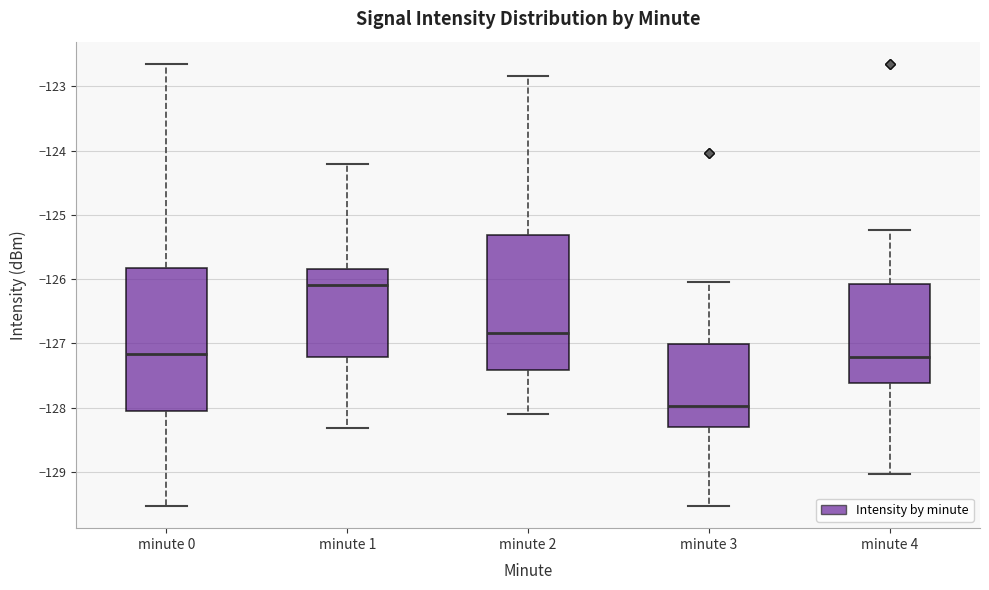

Reading left to right, transcribe this box plot: for each box, give where its median line is, the range the box spans, and where its two whiskers end, as read against the y-axis. The values are not printed on the chart, so give them approximately, as read against the axis.

minute 0: median -127.2, box -128.1 to -125.8, whiskers -129.5 to -122.7
minute 1: median -126.1, box -127.2 to -125.8, whiskers -128.3 to -124.2
minute 2: median -126.8, box -127.4 to -125.3, whiskers -128.1 to -122.8
minute 3: median -128.0, box -128.3 to -127.0, whiskers -129.5 to -126.0
minute 4: median -127.2, box -127.6 to -126.1, whiskers -129.0 to -125.2